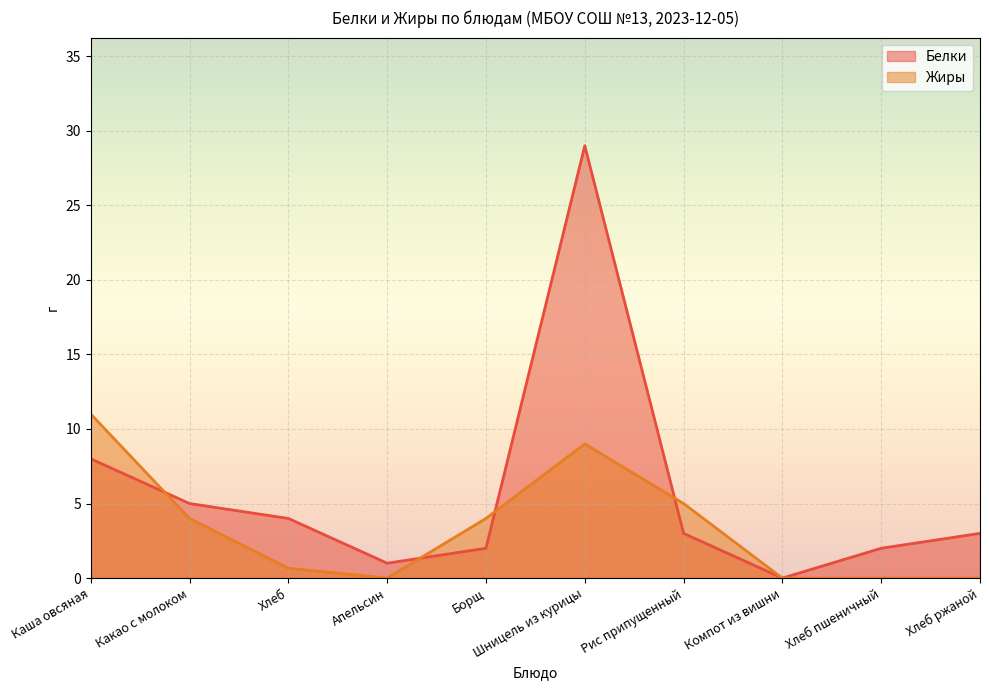

In Жиры, how many points are lower than both neighbors (excluding endpoints)?

1